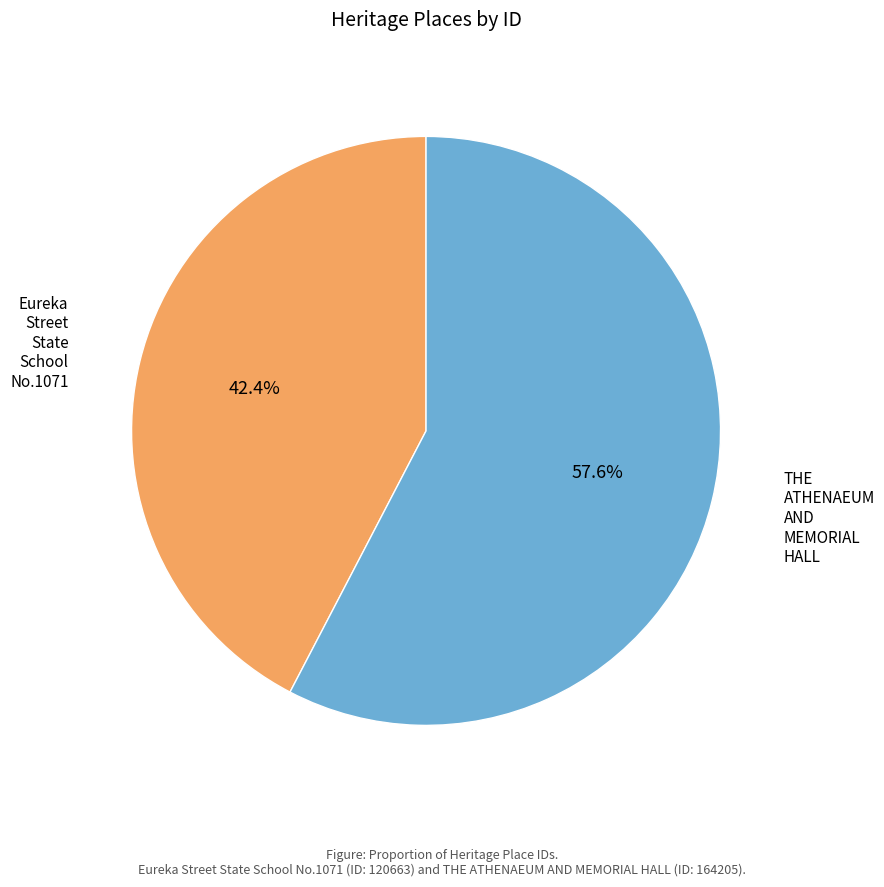

Does any single category account for the majority?

Yes